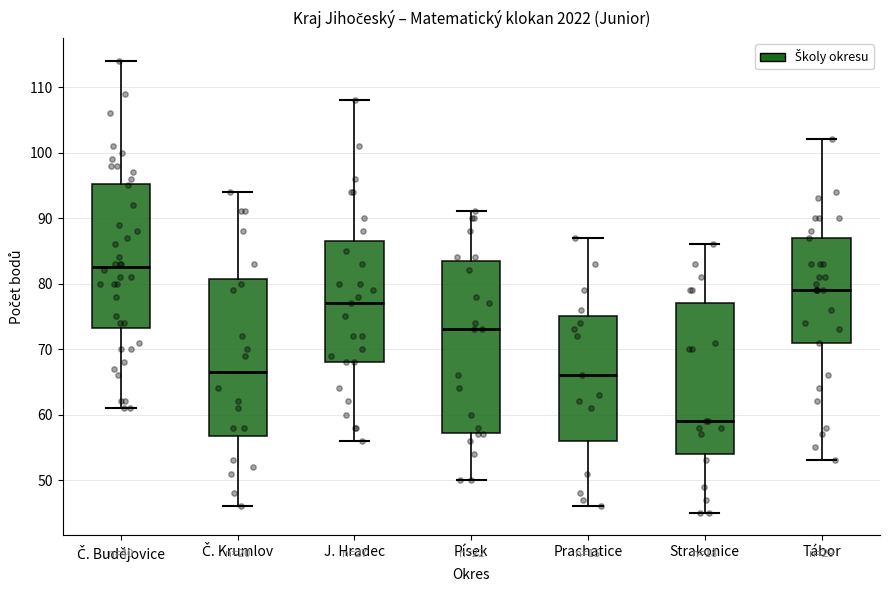

Where does the lower whisker of the box for Č. Krumlov end on the y-axis? The values are not printed on the chart, so give them approximately, as read against the axis.

46